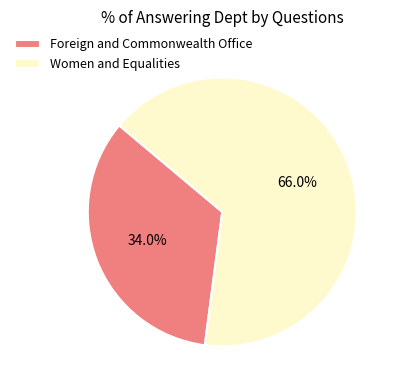

How many slices are in this pie chart?

2